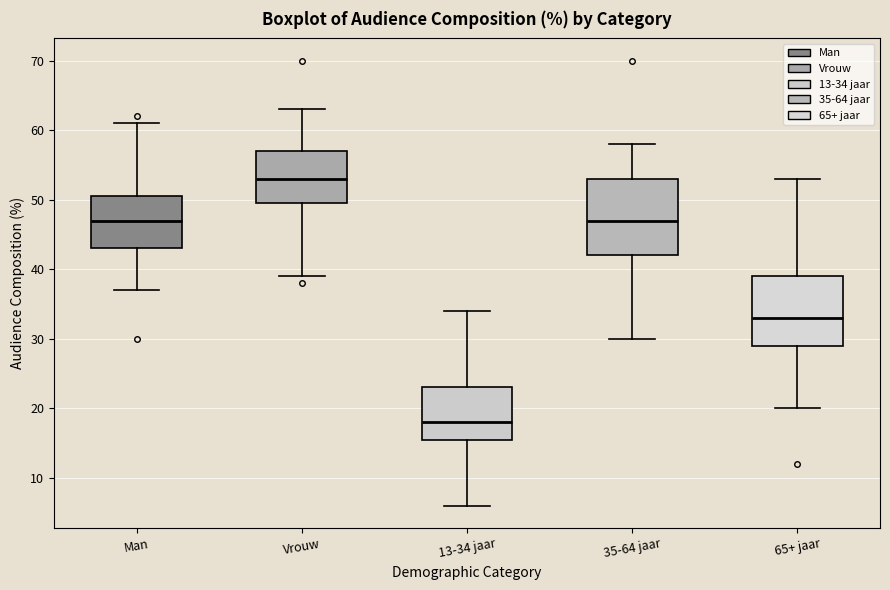

Comparing the boxes themselves (not the whiskers), which one is the tallest?

35-64 jaar